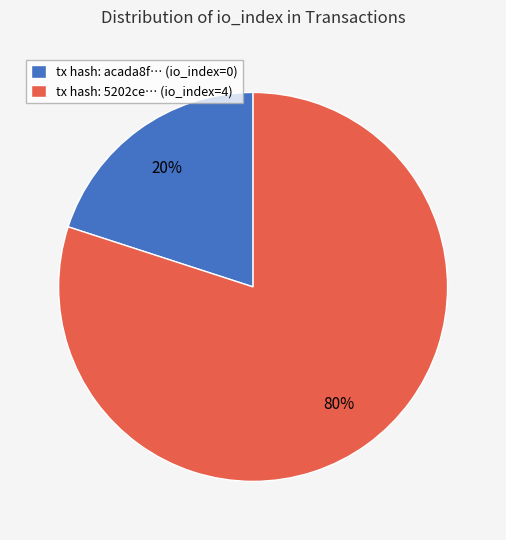

How many slices are in this pie chart?

2